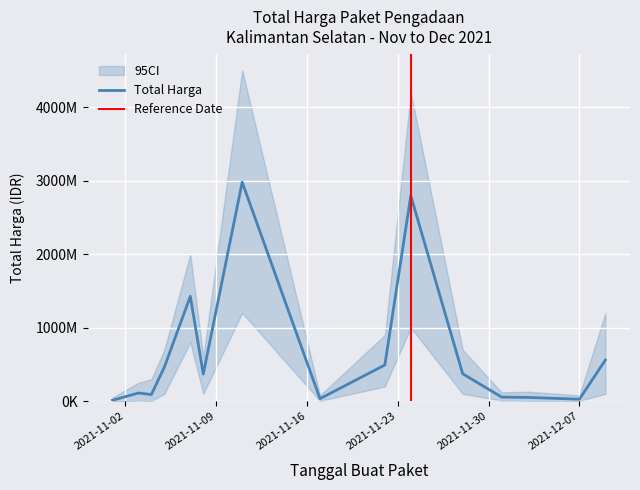

The chart shows a value of 27970722 at 2021-12-03. True or false?

False